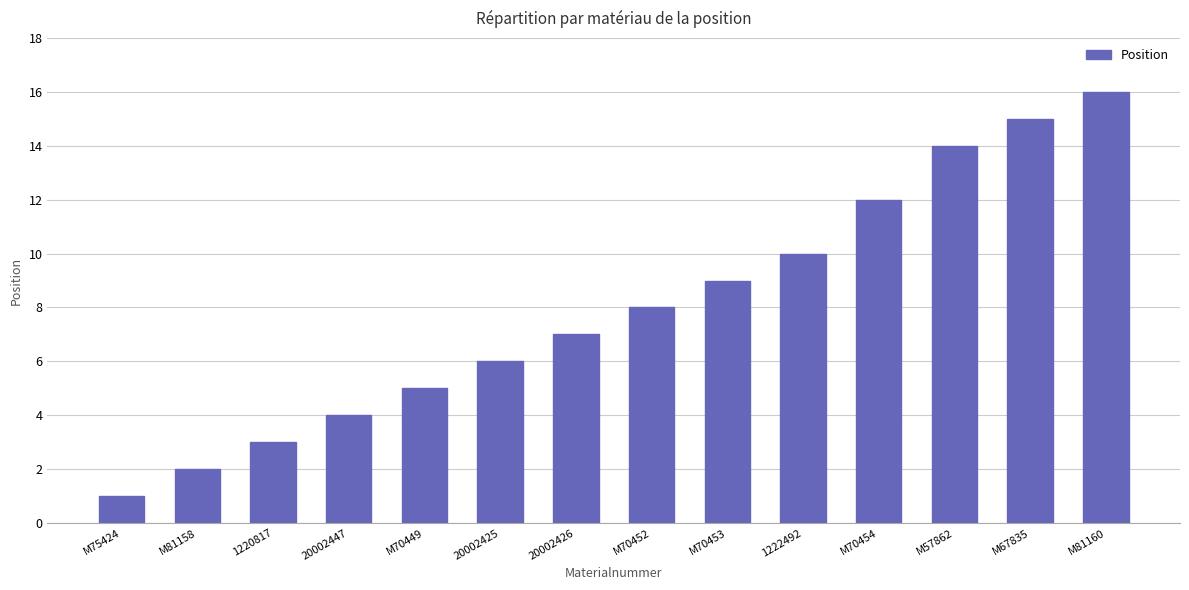

What is the ratio of the value at M67835 to the value at M81160?

0.9